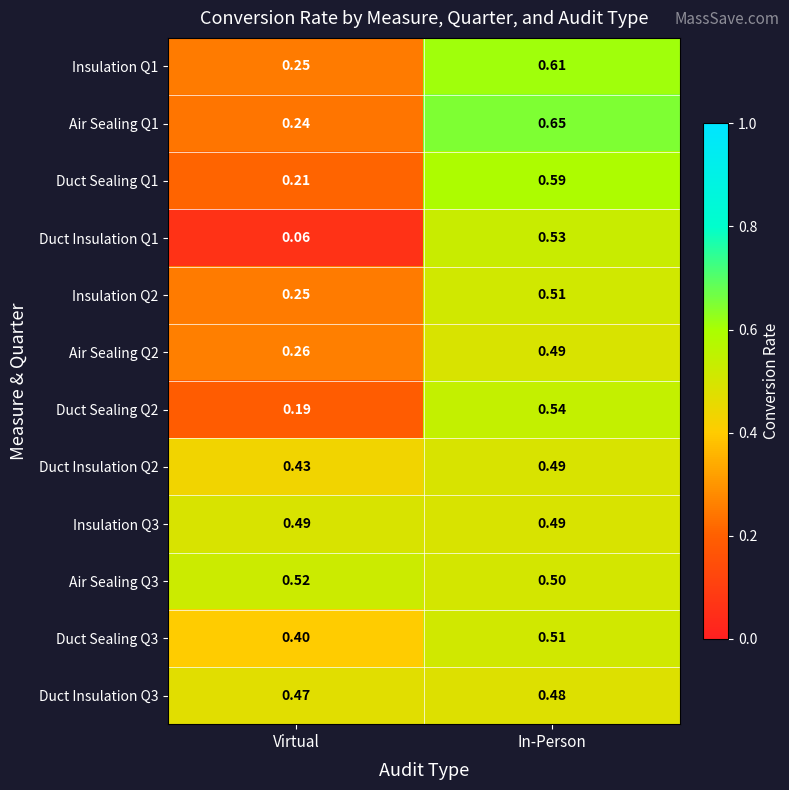

At which label is Duct Insulation Q2 closest to 0?

Virtual